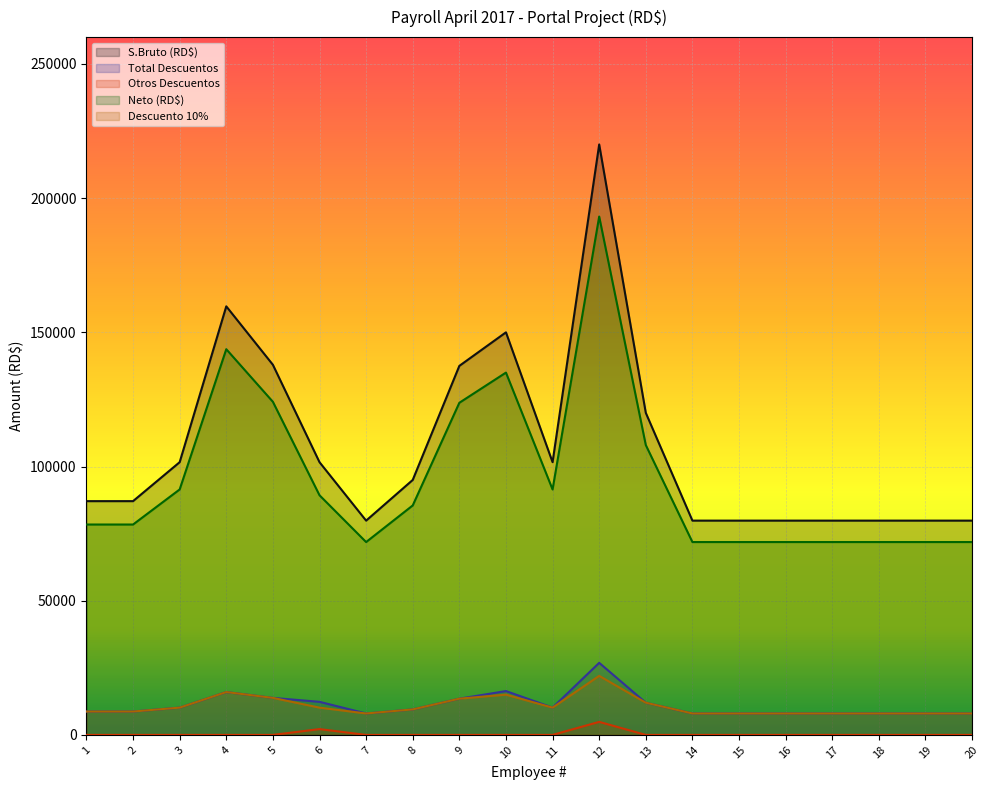

Reading right to left, list all the values displayed in this chart.

S.Bruto (RD$): 79841.7	79841.7	79841.7	79841.7	79841.7	79841.7	79841.7	120000.0	220000.0	101616.7	150000.0	137500.0	95000.0	79841.7	101616.7	137908.3	159683.3	101616.7	87100.0	87100.0
Total Descuentos: 7984.2	7984.2	7984.2	7984.2	7984.2	7984.2	7984.2	12000.0	26854.0	10161.7	16333.3	13500.0	9500.0	7984.2	12325.3	13790.8	15968.3	10161.7	8710.0	8710.0
Otros Descuentos: 0.0	0.0	0.0	0.0	0.0	0.0	0.0	0.0	4854.0	0.0	0.0	0.0	0.0	0.0	2163.7	0.0	0.0	0.0	0.0	0.0
Neto (RD$): 71857.5	71857.5	71857.5	71857.5	71857.5	71857.5	71857.5	108000.0	193146.0	91455.0	135000.0	123750.0	85500.0	71857.5	89291.3	124117.5	143715.0	91455.0	78390.0	78390.0
Descuento 10%: 7984.2	7984.2	7984.2	7984.2	7984.2	7984.2	7984.2	12000.0	22000.0	10161.7	15000.0	13500.0	9500.0	7984.2	10161.7	13790.8	15968.3	10161.7	8710.0	8710.0